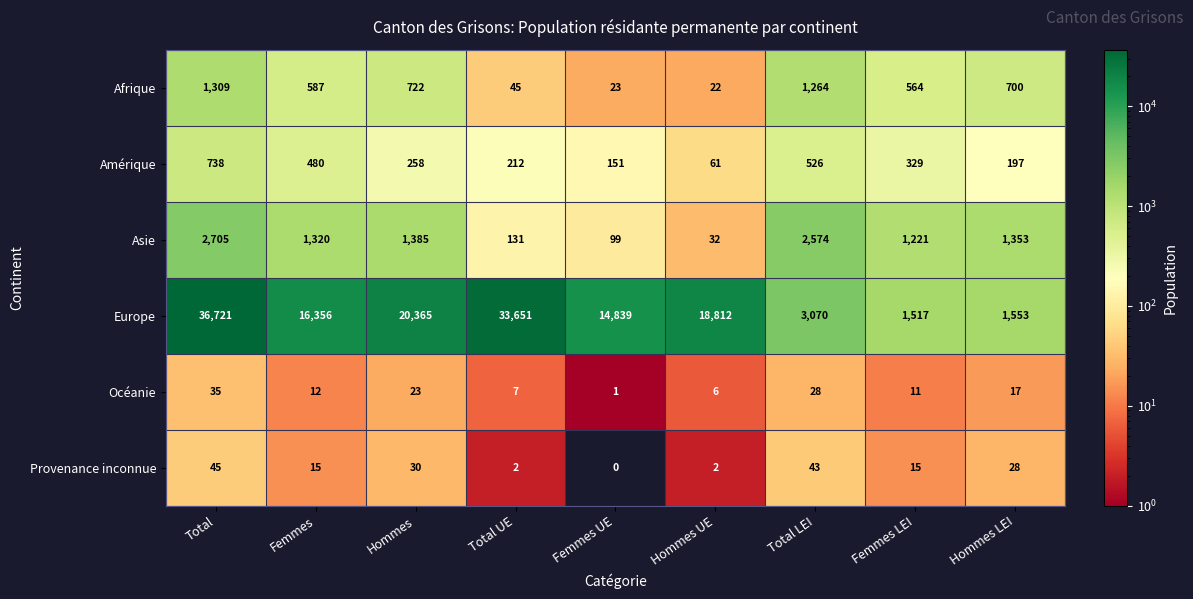

At which label does Provenance inconnue reach its minimum?

Femmes UE